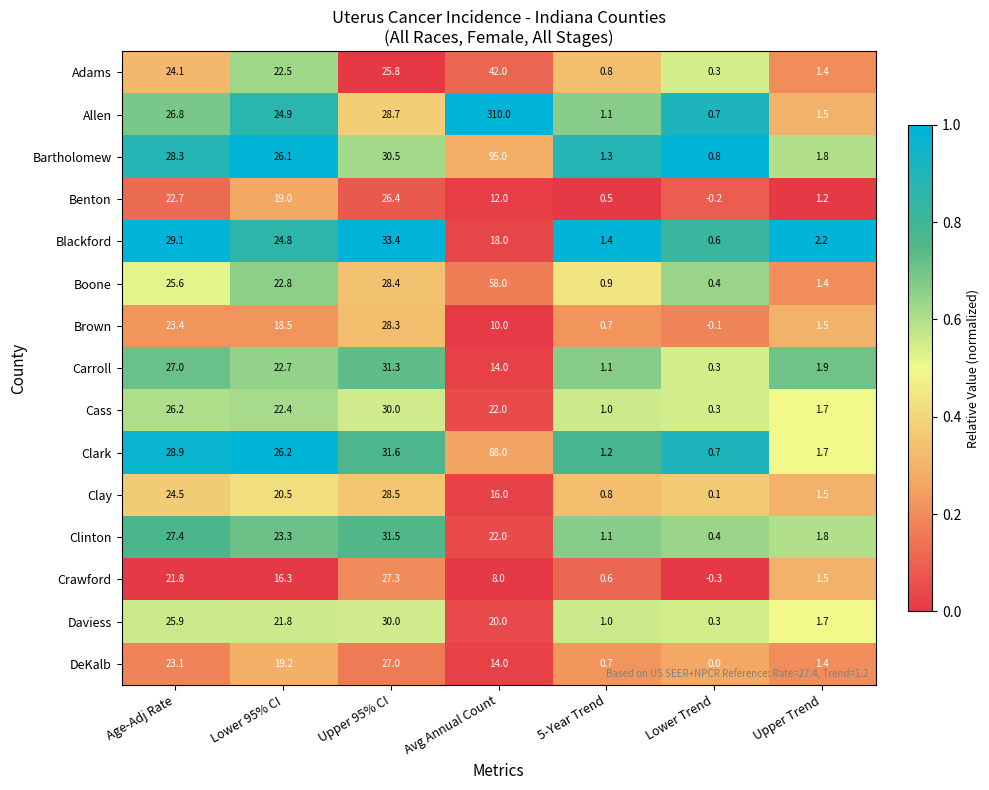

Is it true that Brown equals 18.5 at Lower 95% CI?

True